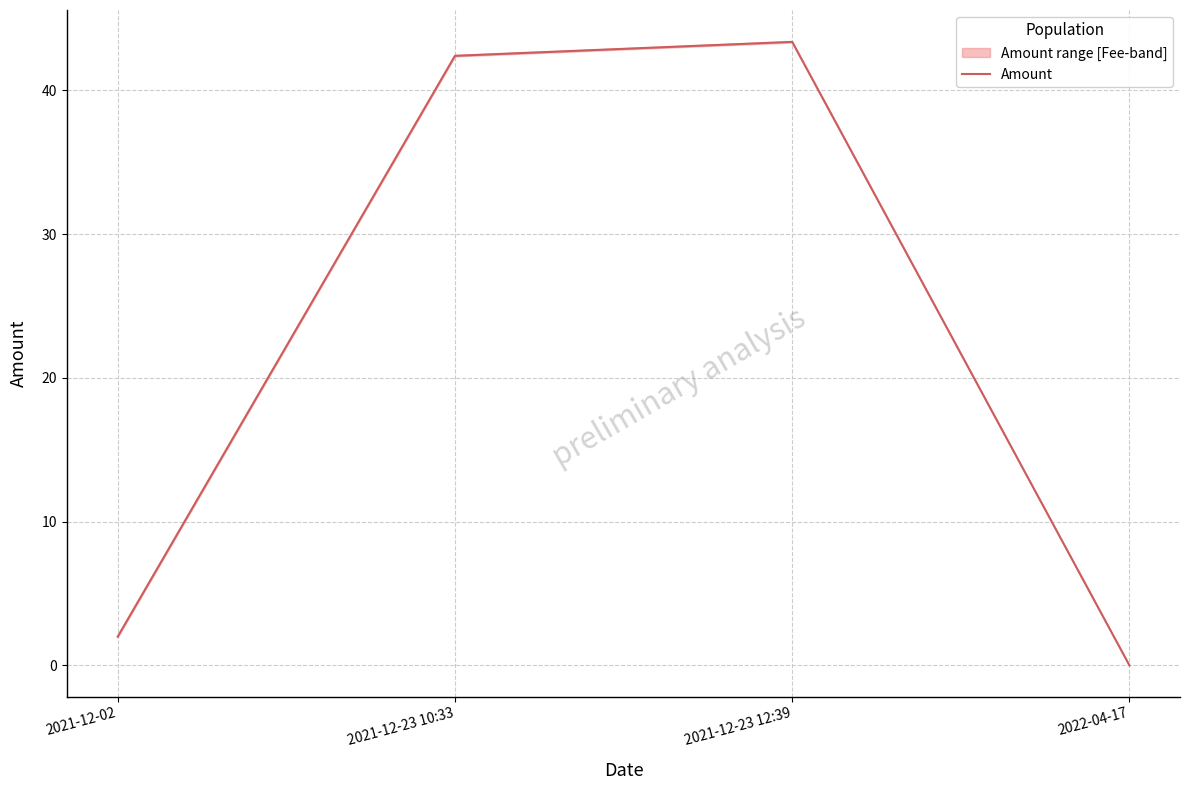

Approximately how many times larger is the value at 2021-12-23 12:39 compared to 2021-12-02?

21.7